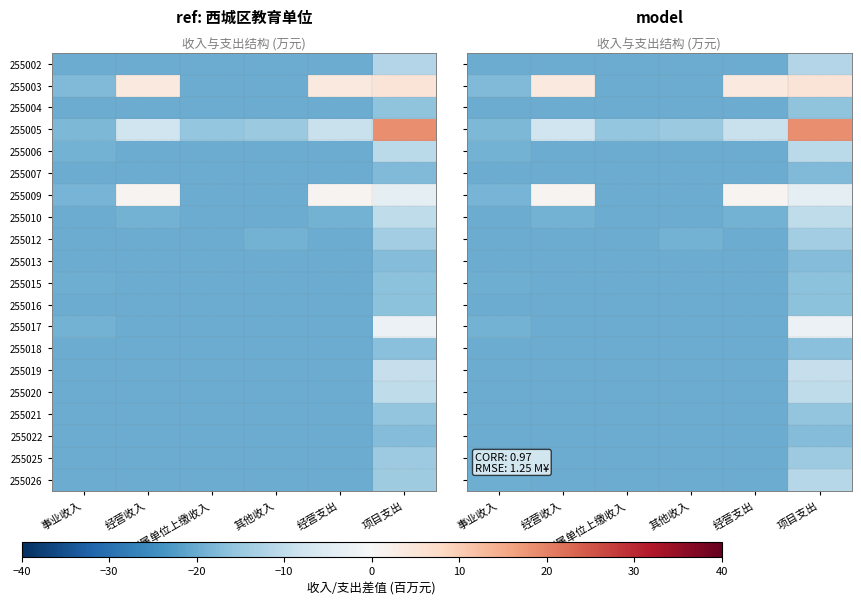

The 255016 series shows -20.0 at 经营支出. True or false?

True